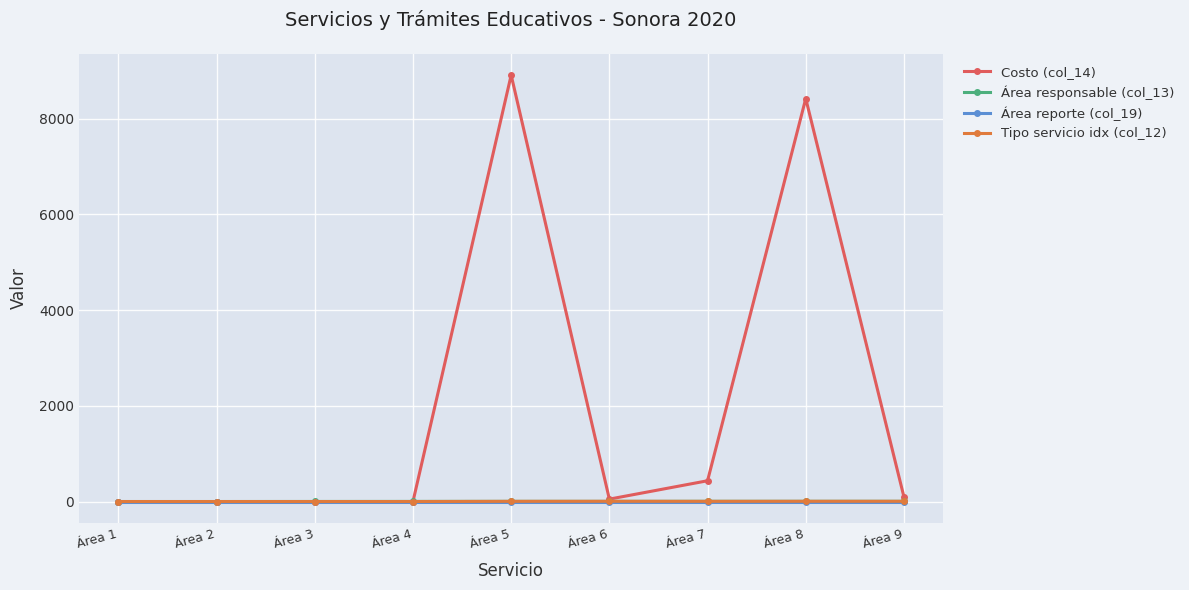

What are all the series names shown in the legend?

Costo (col_14), Área responsable (col_13), Área reporte (col_19), Tipo servicio idx (col_12)